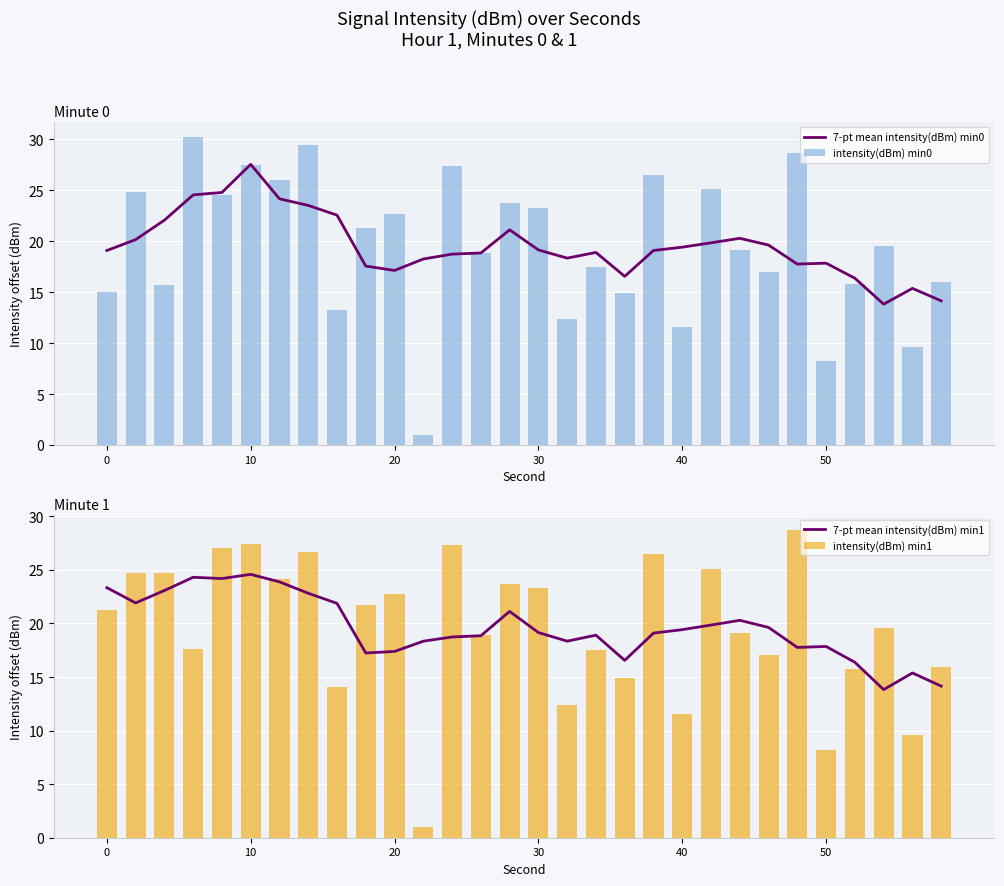

At which label does 7-pt mean intensity(dBm) min0 reach its peak?

10